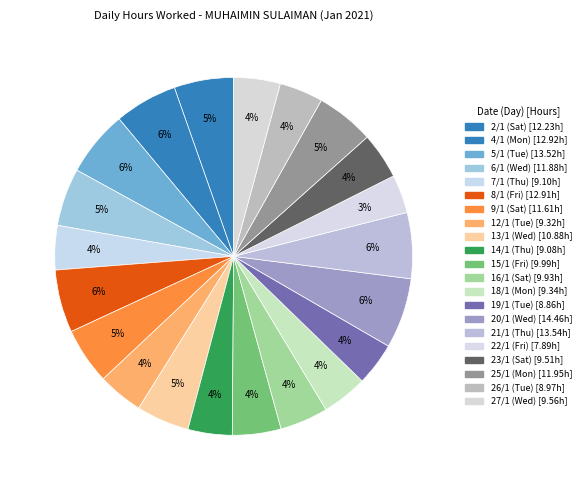

Rank the categories by value from highest to lowest.

20/1 (Wed), 21/1 (Thu), 5/1 (Tue), 4/1 (Mon), 8/1 (Fri), 2/1 (Sat), 25/1 (Mon), 6/1 (Wed), 9/1 (Sat), 13/1 (Wed), 15/1 (Fri), 16/1 (Sat), 27/1 (Wed), 23/1 (Sat), 18/1 (Mon), 12/1 (Tue), 7/1 (Thu), 14/1 (Thu), 26/1 (Tue), 19/1 (Tue), 22/1 (Fri)